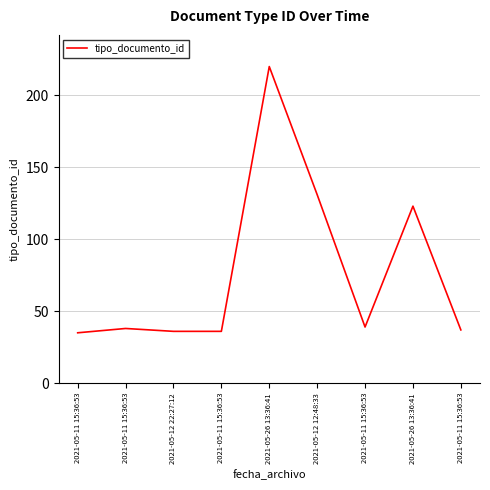

How many lines are shown in the chart?

1